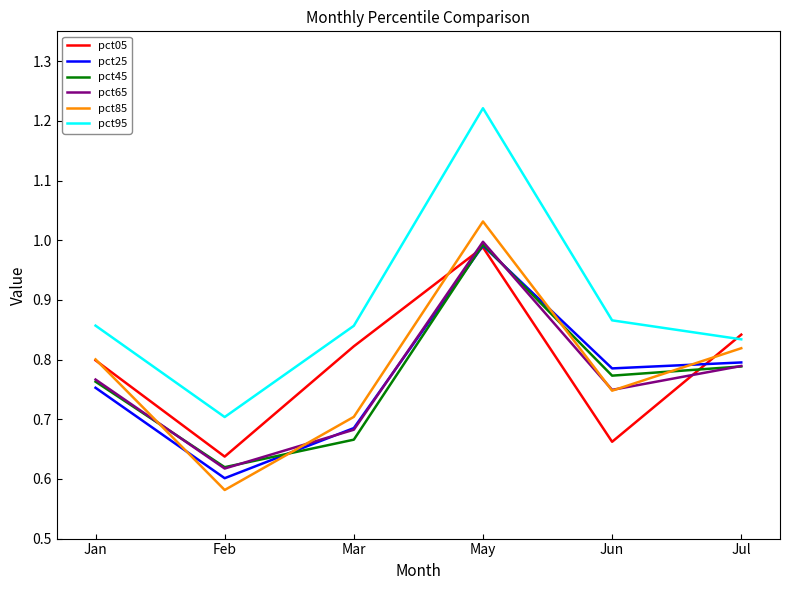

What is the difference between the pct25 values at Feb and Mar?

0.1